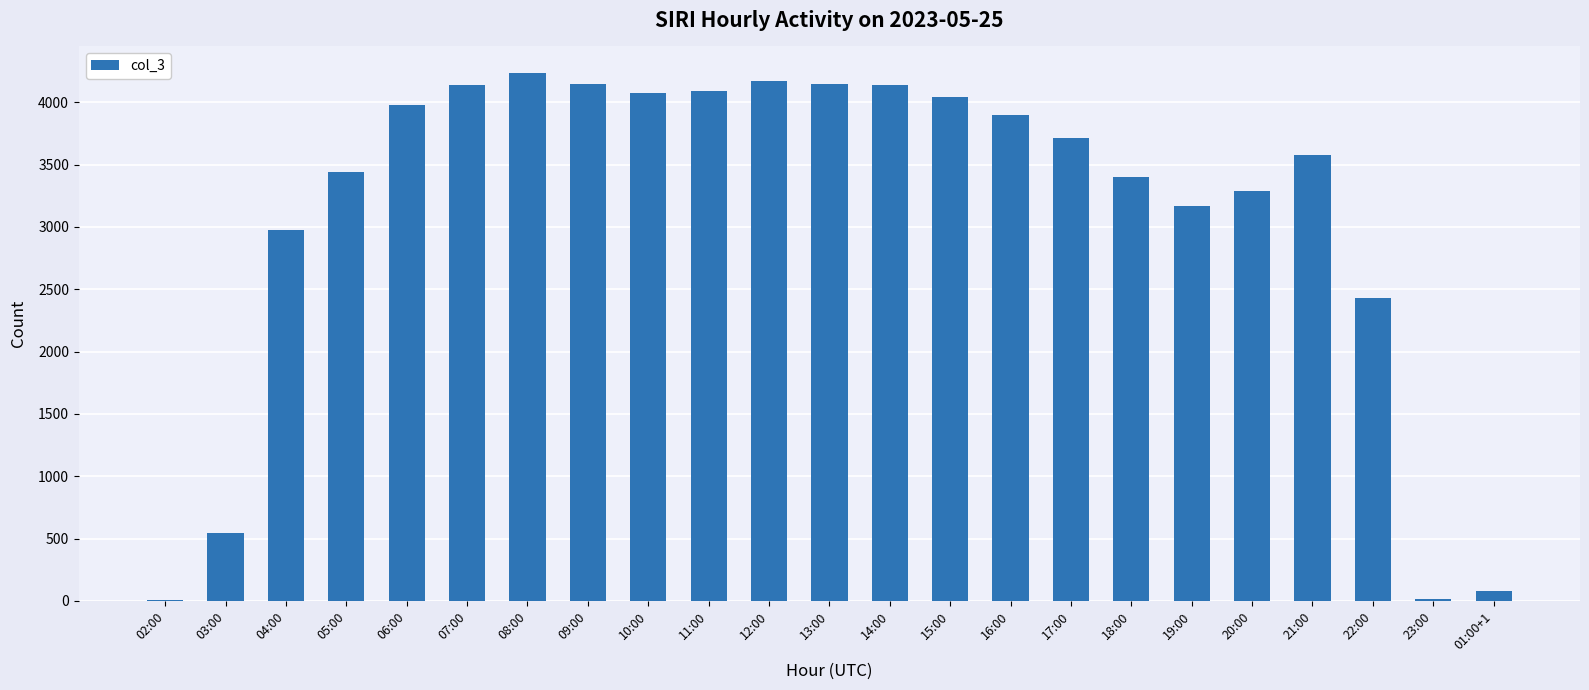

What is the maximum value shown in the chart?

4236